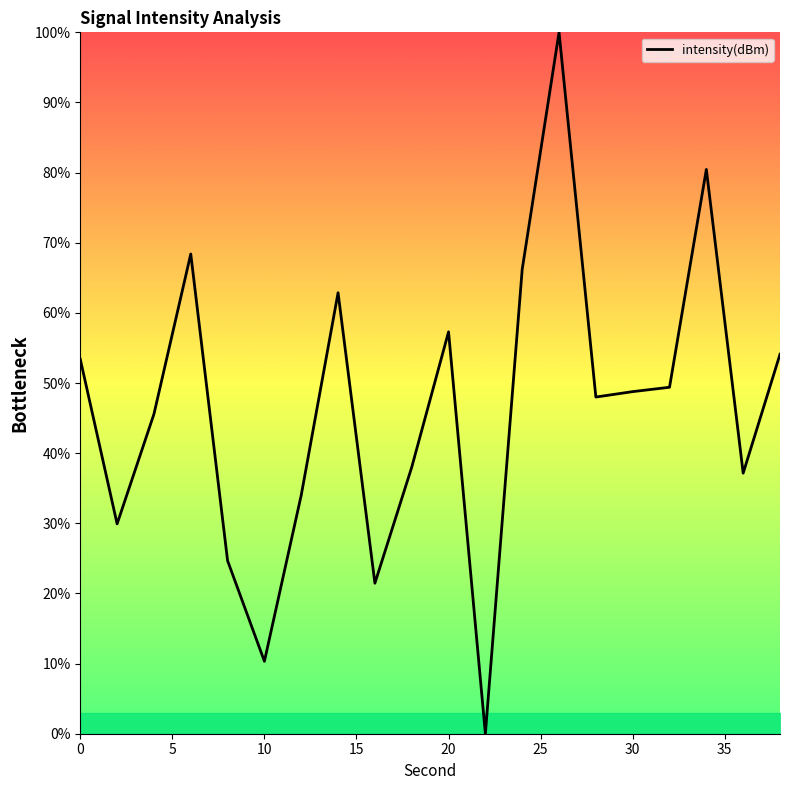

What is the average value?

46.5